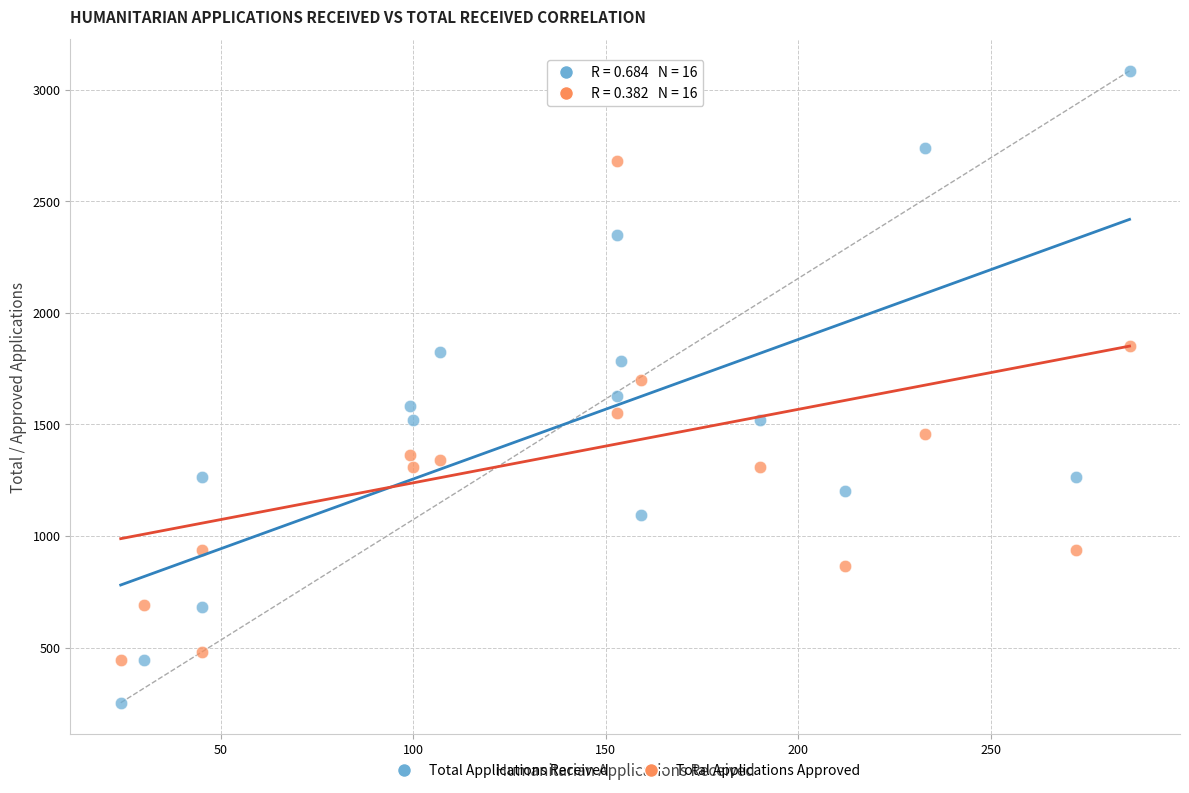

What are all the series names shown in the legend?

Total Applications Received, Total Applications Approved